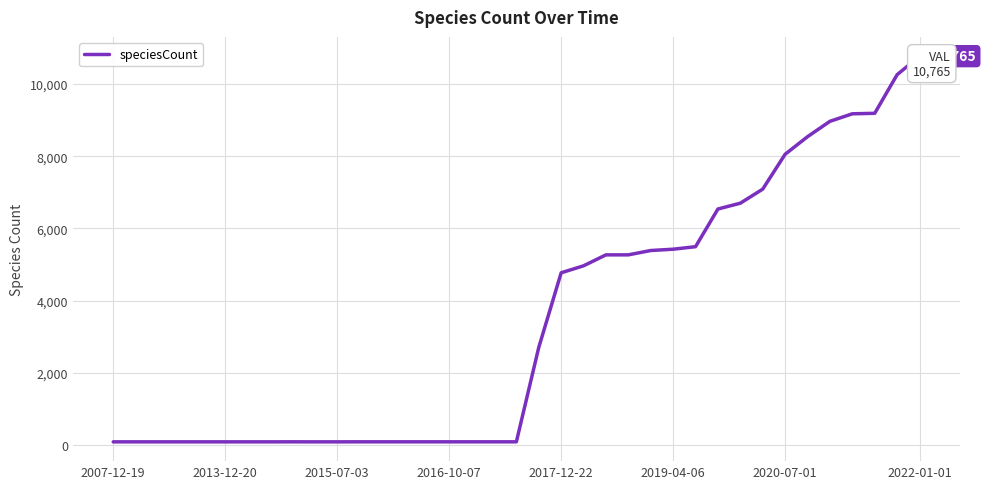

What is the ratio of the value at 28 to the value at 15?

67.7